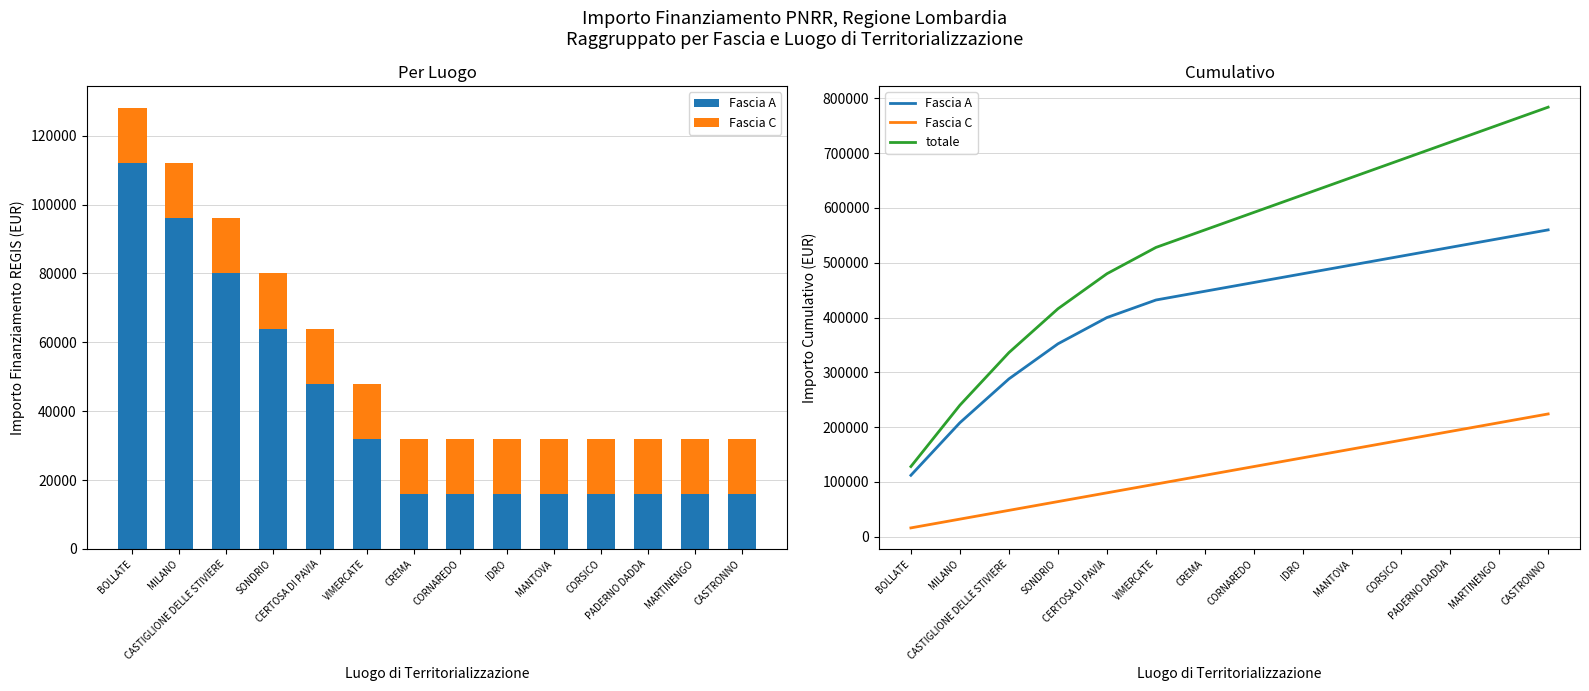

Which has a higher value, CREMA or VIMERCATE?

CREMA